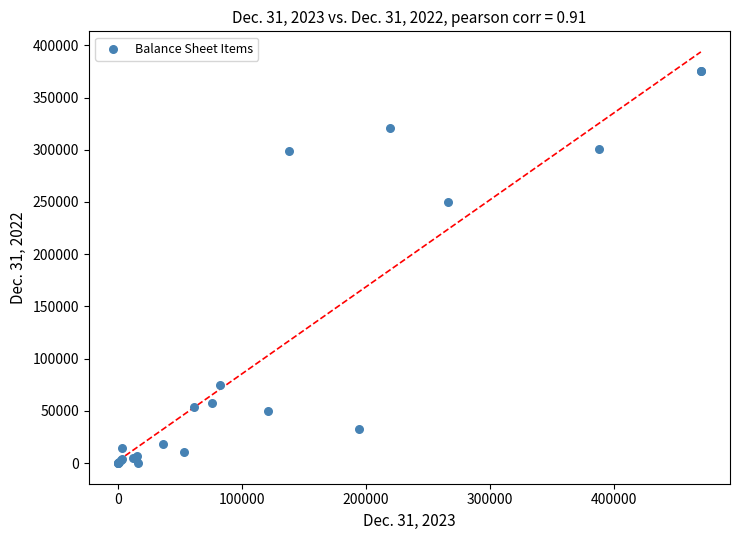

What Y value in the scatter plot is closest to 187815?

250430